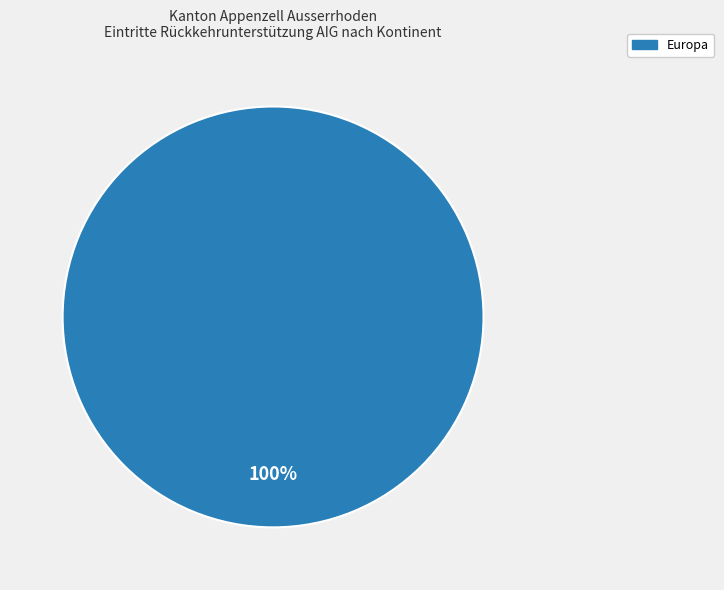

Does any single category account for the majority?

Yes